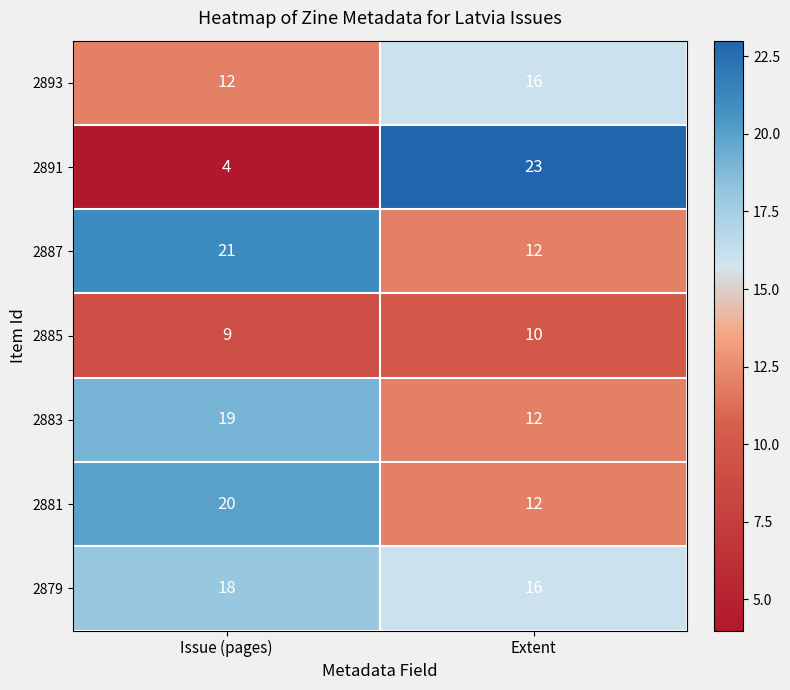

The 2879 series shows 23 at Extent. True or false?

False